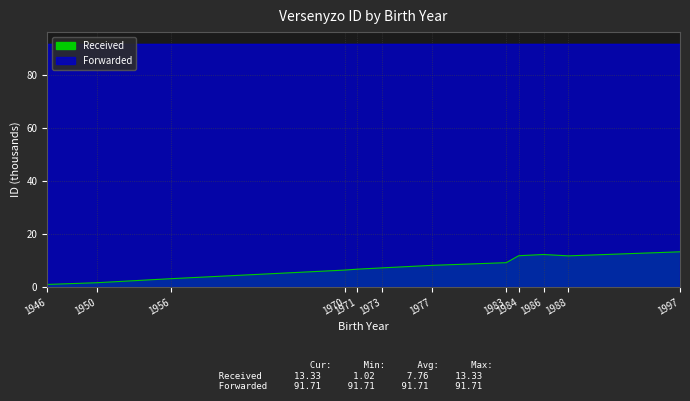

At which category does Received reach its first local valley?

1988